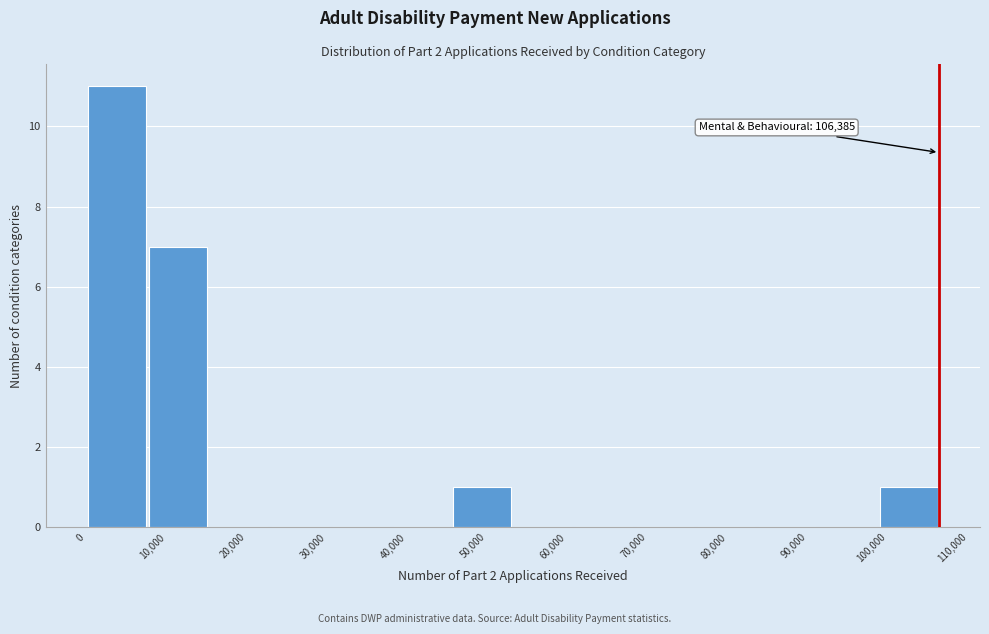

Which range on the x-axis has the tallest bar?

0 to 8000